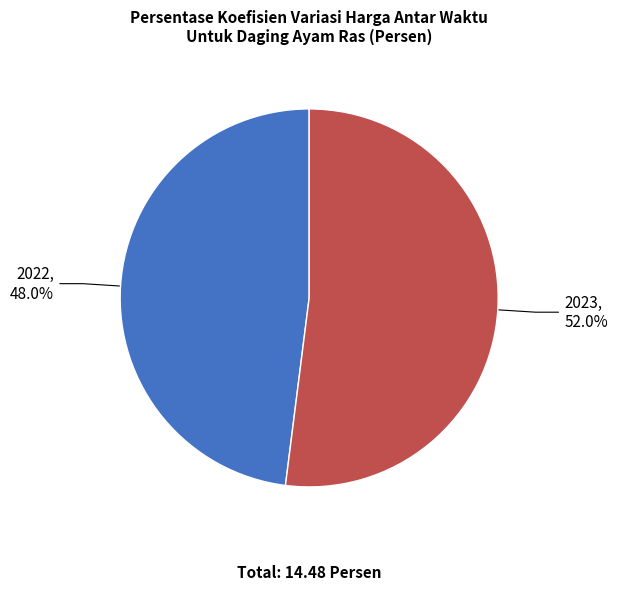

Is it true that 2022 is 48% of the pie?

True